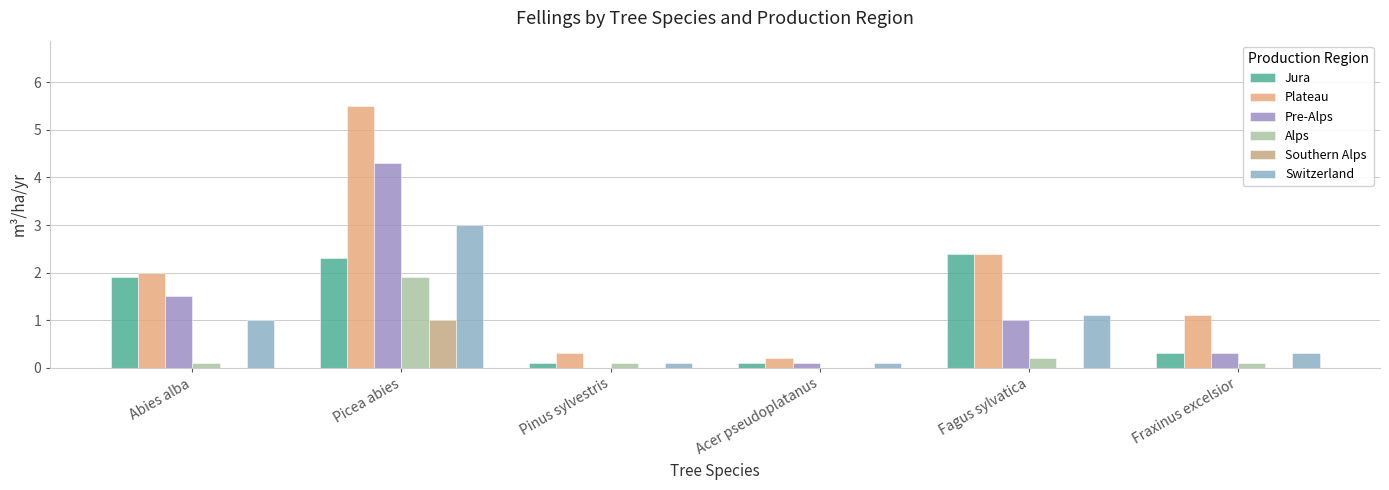

The Southern Alps series shows -0.5 at Fraxinus excelsior. True or false?

False